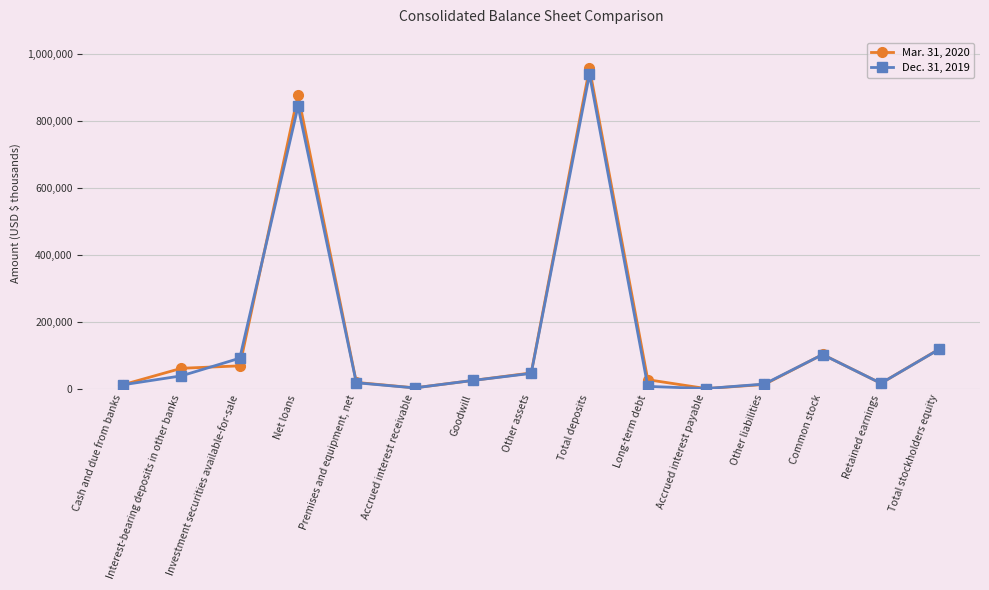

What is the label of the 7th point from the right?

Total deposits